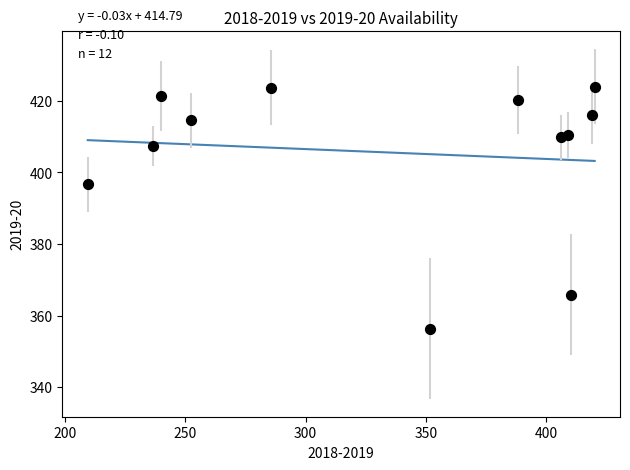

What Y value in the scatter plot is closest to 390?

396.7